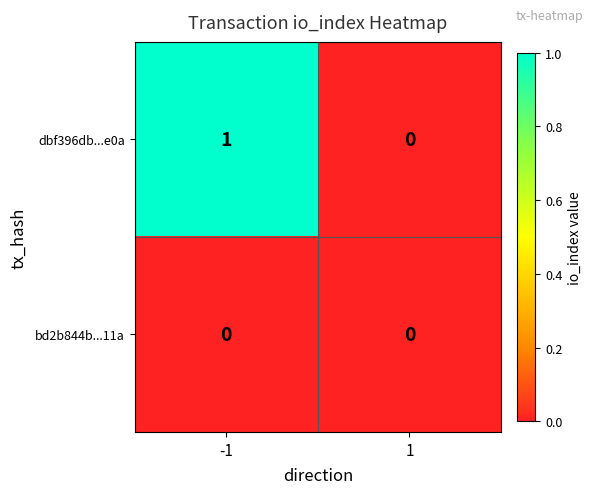

Is it true that dbf396db...e0a equals 0 at 1?

True